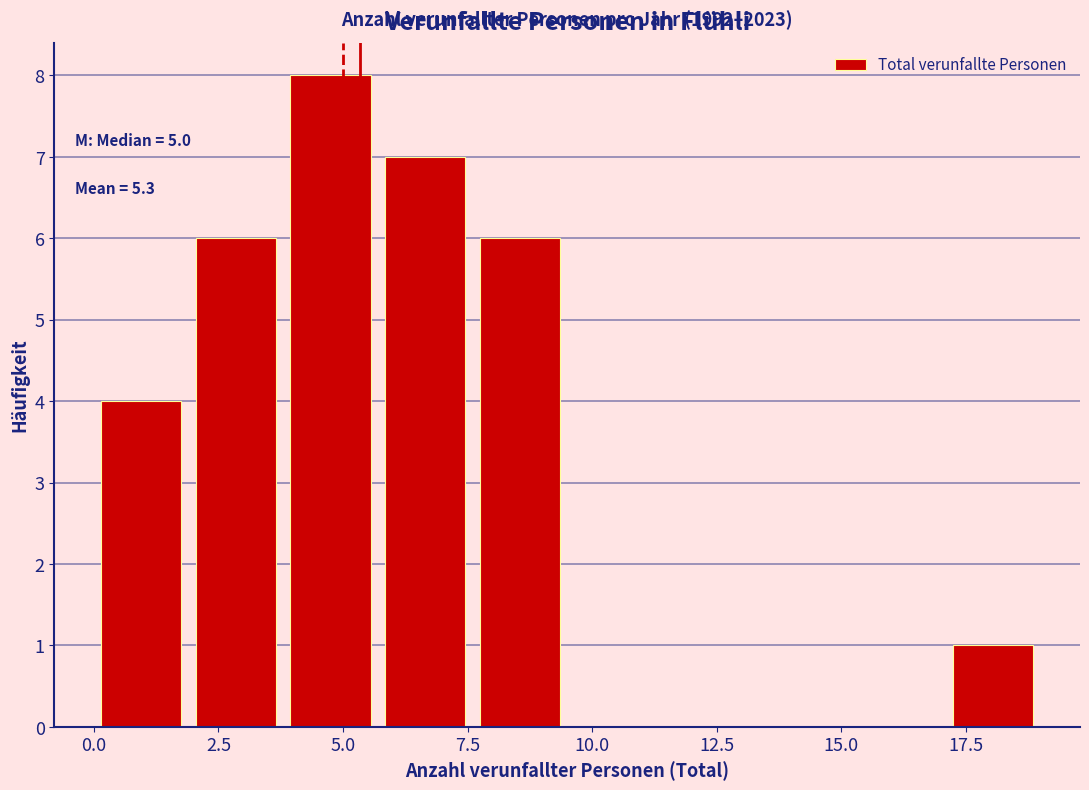

Read against the x-axis, roughly where is the centre of the tallest bar?

5.0